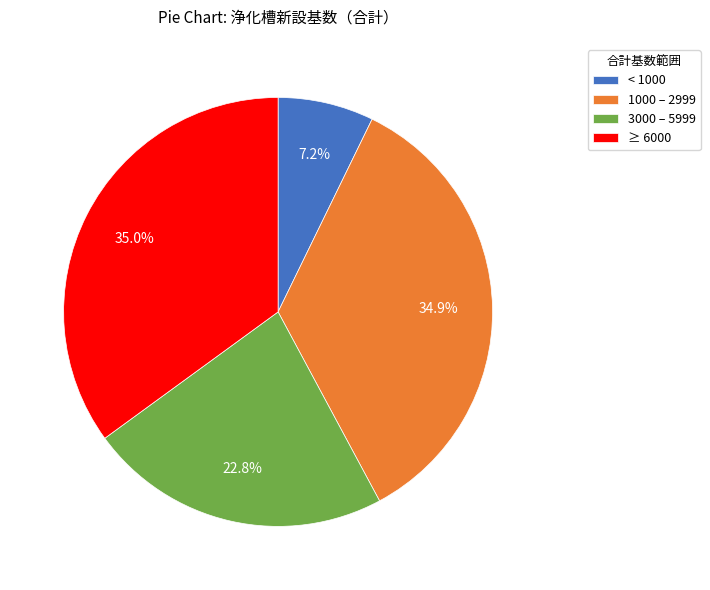

Which has a higher value, < 1000 or ≥ 6000?

≥ 6000